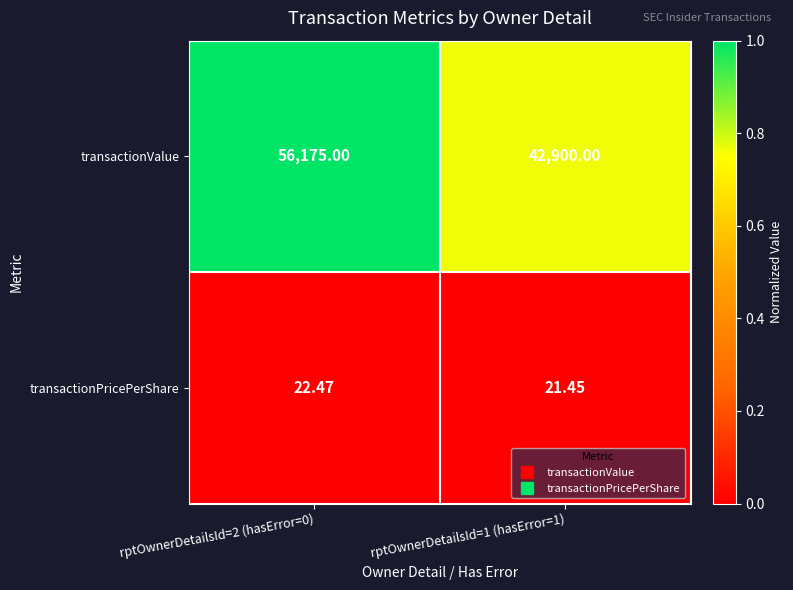

Which series has the largest total across all categories?

transactionValue